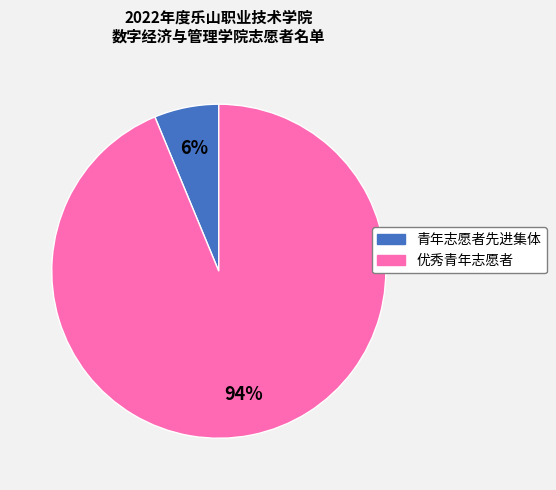

Which has a higher value, 青年志愿者先进集体 or 优秀青年志愿者?

优秀青年志愿者